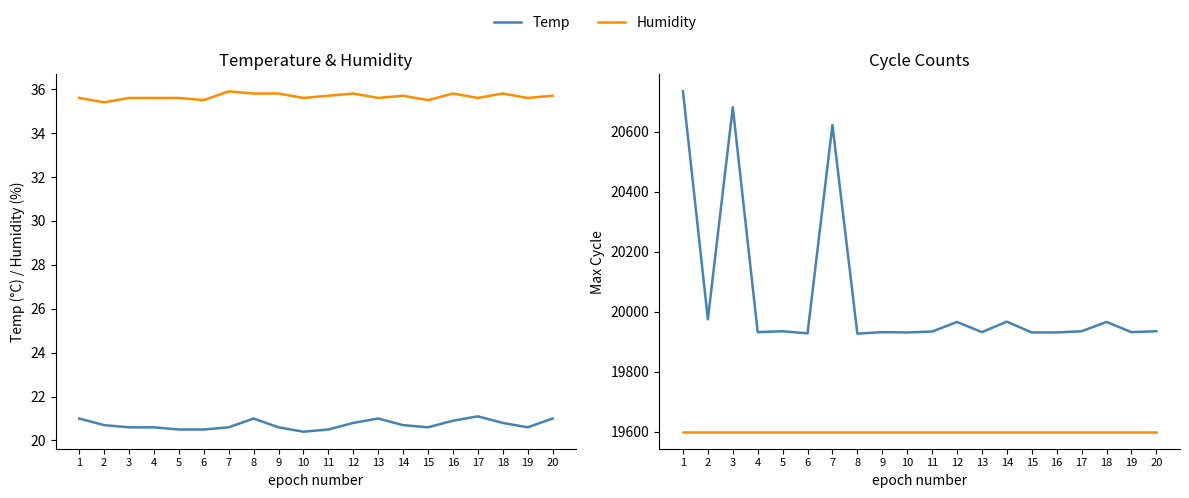

What value does the Temp series have at 1?

21.0